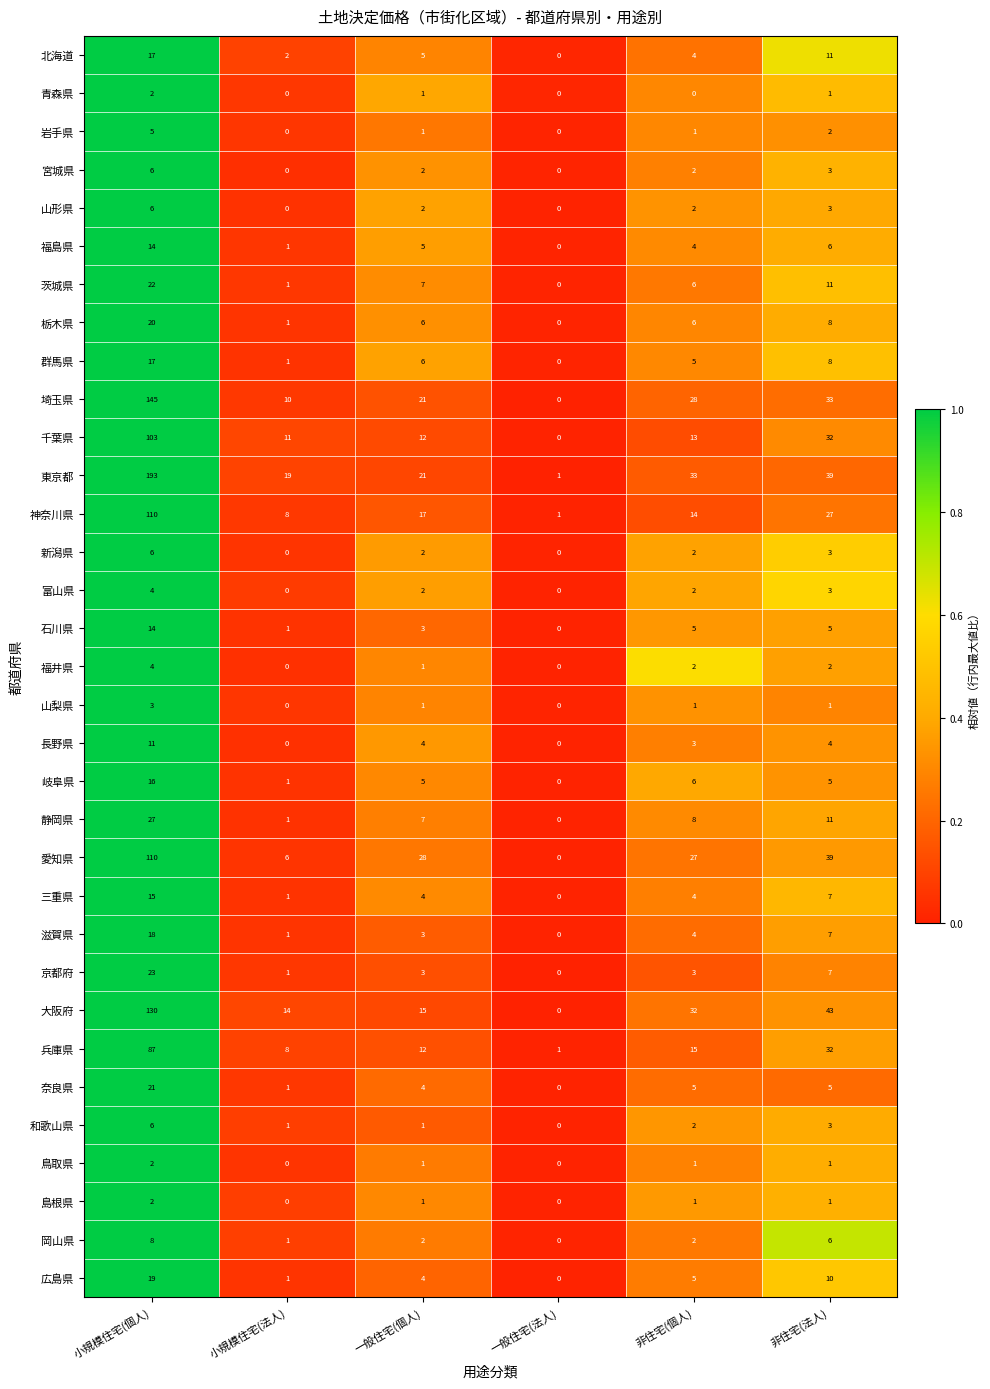

The value of 和歌山県 at 一般住宅(個人) is 1. True or false?

True